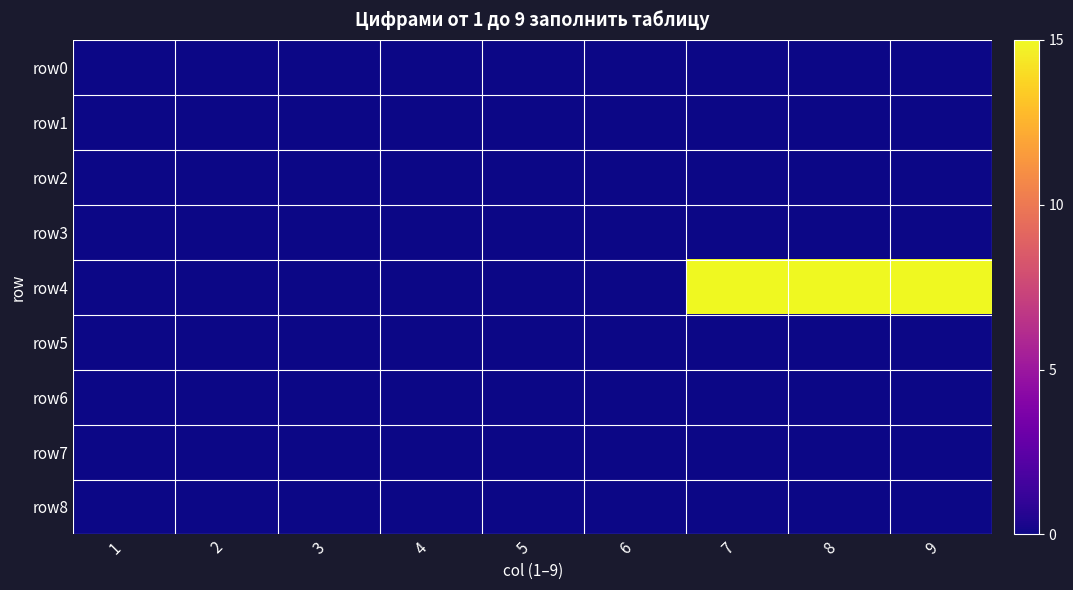

Reading right to left, extract all data points from this chart.

row0: 9=0	8=0	7=0	6=0	5=0	4=0	3=0	2=0	1=0
row1: 9=0	8=0	7=0	6=0	5=0	4=0	3=0	2=0	1=0
row2: 9=0	8=0	7=0	6=0	5=0	4=0	3=0	2=0	1=0
row3: 9=0	8=0	7=0	6=0	5=0	4=0	3=0	2=0	1=0
row4: 9=15	8=15	7=15	6=0	5=0	4=0	3=0	2=0	1=0
row5: 9=0	8=0	7=0	6=0	5=0	4=0	3=0	2=0	1=0
row6: 9=0	8=0	7=0	6=0	5=0	4=0	3=0	2=0	1=0
row7: 9=0	8=0	7=0	6=0	5=0	4=0	3=0	2=0	1=0
row8: 9=0	8=0	7=0	6=0	5=0	4=0	3=0	2=0	1=0